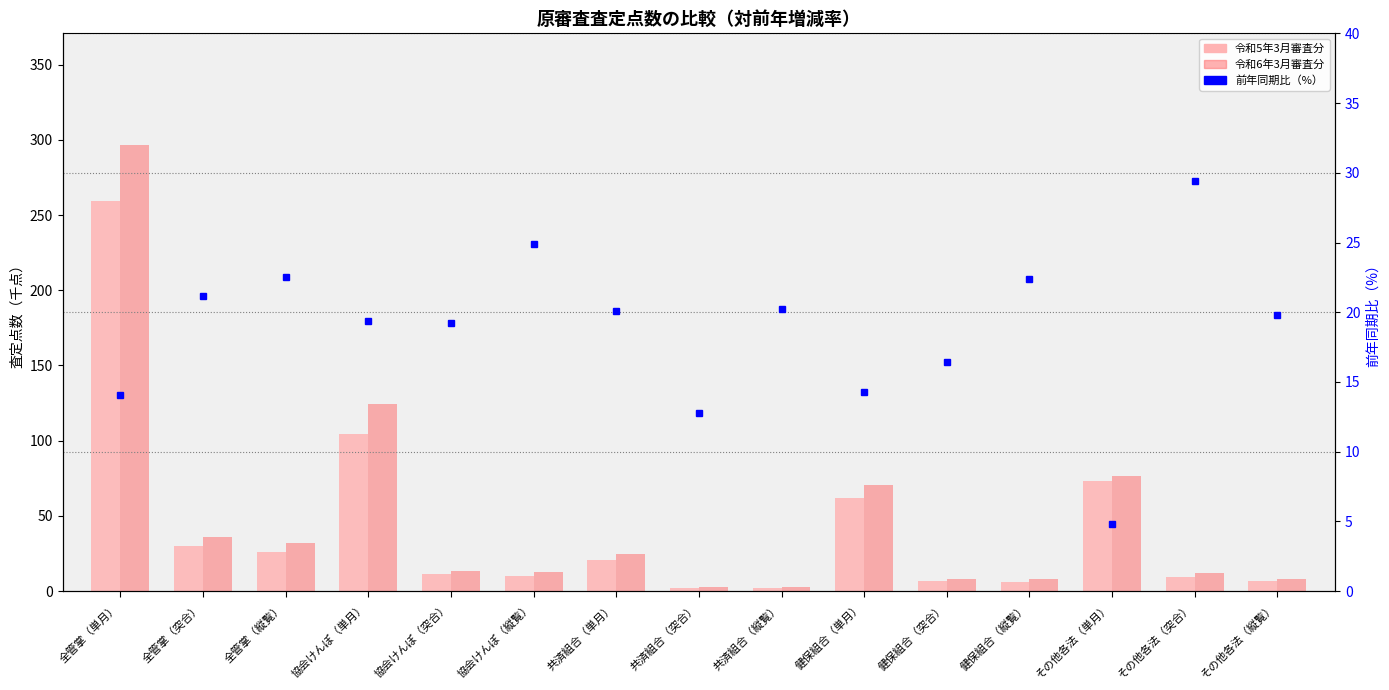

Which category has the highest value in the 前年同期比（%） series?

その他各法（突合）